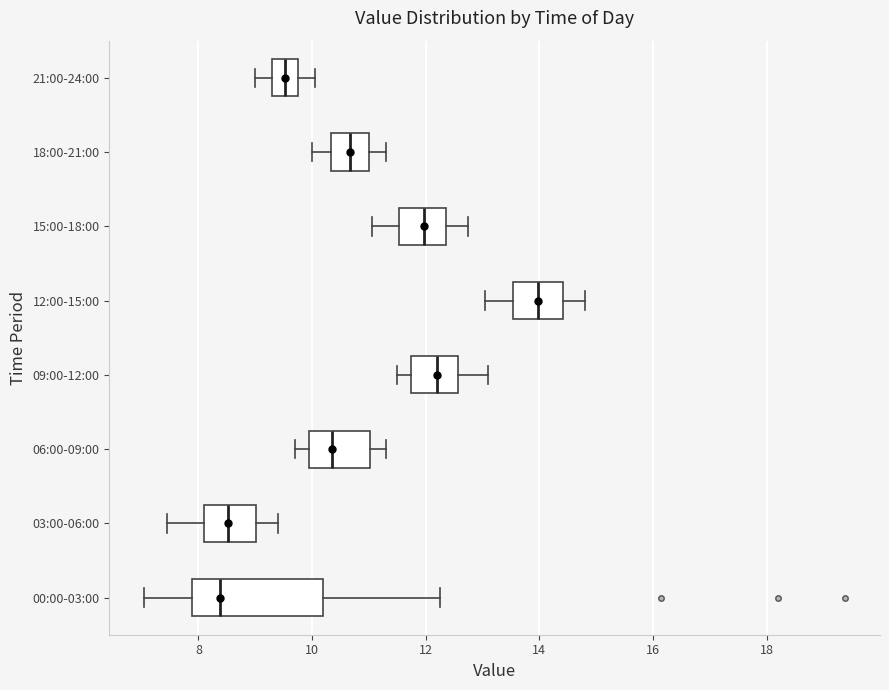

Reading bottom to top, transcribe this box plot: for each box, give where its median line is, the range the box spans, and where its two whiskers end, as read against the x-axis. The values are not printed on the chart, so give them approximately, as read against the axis.

00:00-03:00: median 8.4, box 7.8 to 10.2, whiskers 7.0 to 12.2
03:00-06:00: median 8.6, box 8.2 to 9.0, whiskers 7.4 to 9.4
06:00-09:00: median 10.4, box 10.0 to 11.0, whiskers 9.8 to 11.4
09:00-12:00: median 12.2, box 11.8 to 12.6, whiskers 11.6 to 13.2
12:00-15:00: median 14.0, box 13.6 to 14.4, whiskers 13.0 to 14.8
15:00-18:00: median 12.0, box 11.6 to 12.4, whiskers 11.0 to 12.8
18:00-21:00: median 10.6, box 10.4 to 11.0, whiskers 10.0 to 11.4
21:00-24:00: median 9.6, box 9.2 to 9.8, whiskers 9.0 to 10.0